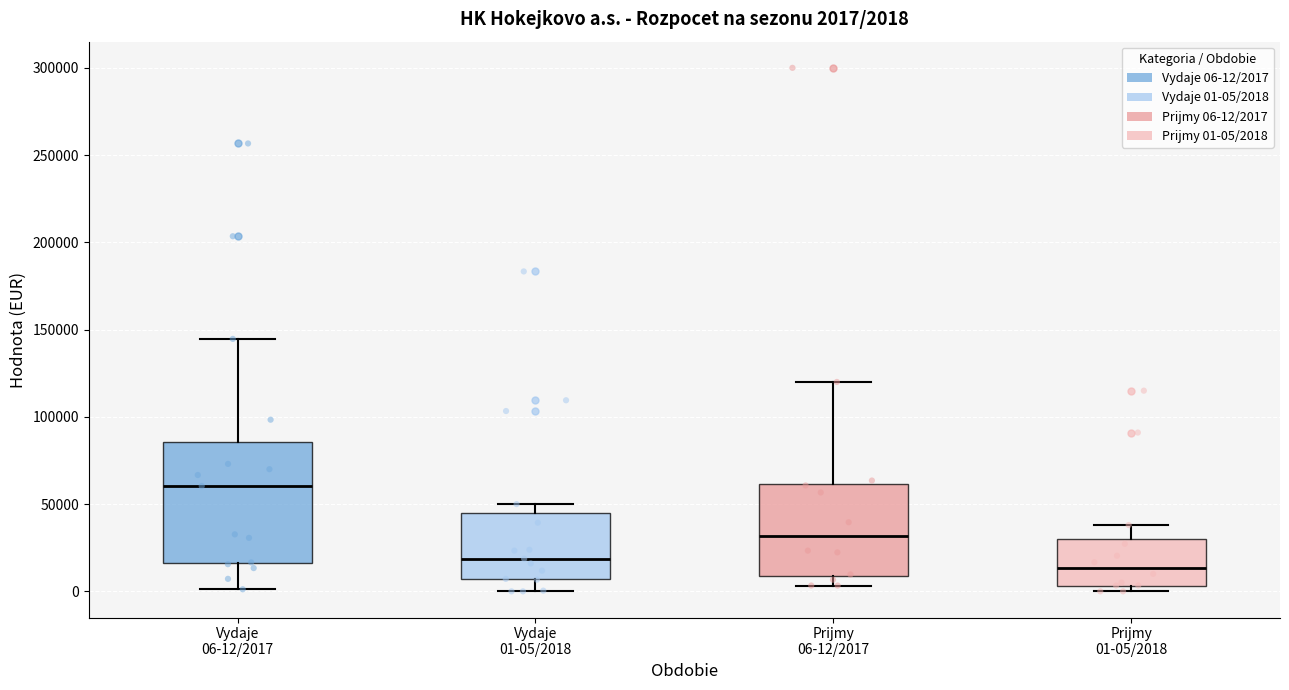

Comparing the boxes themselves (not the whiskers), which one is the tallest?

Vydaje 06-12/2017